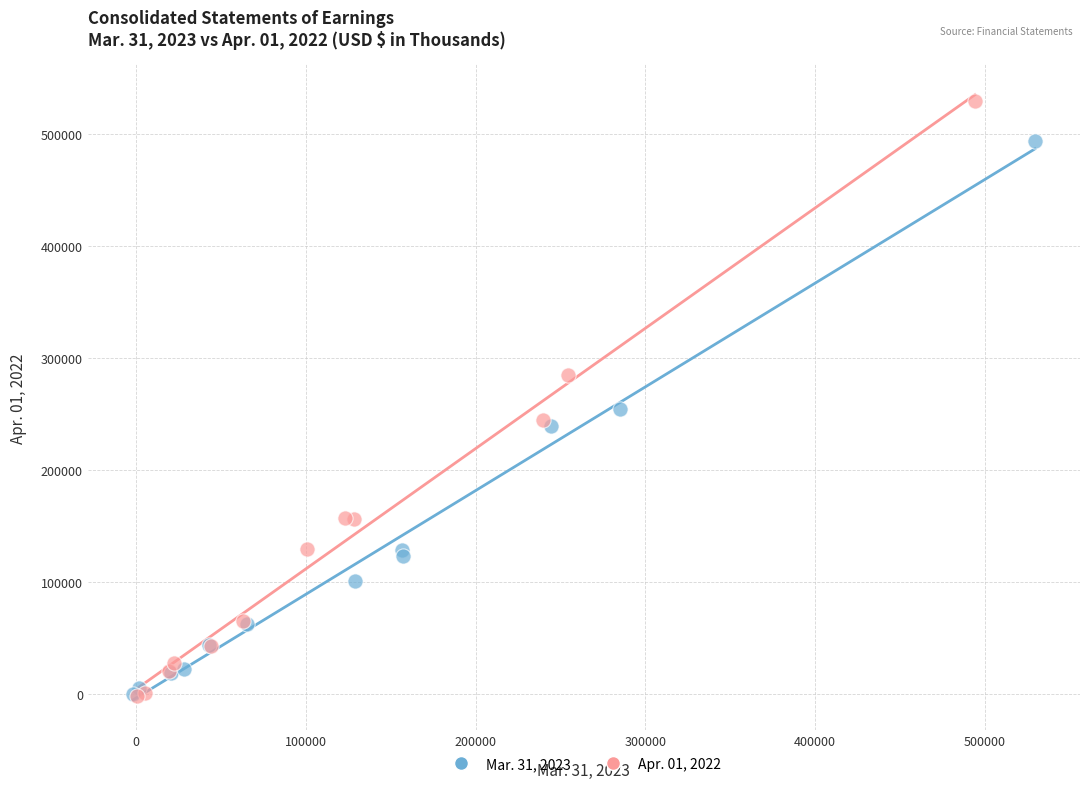

Which series has the widest spread of Y values?

Apr. 01, 2022